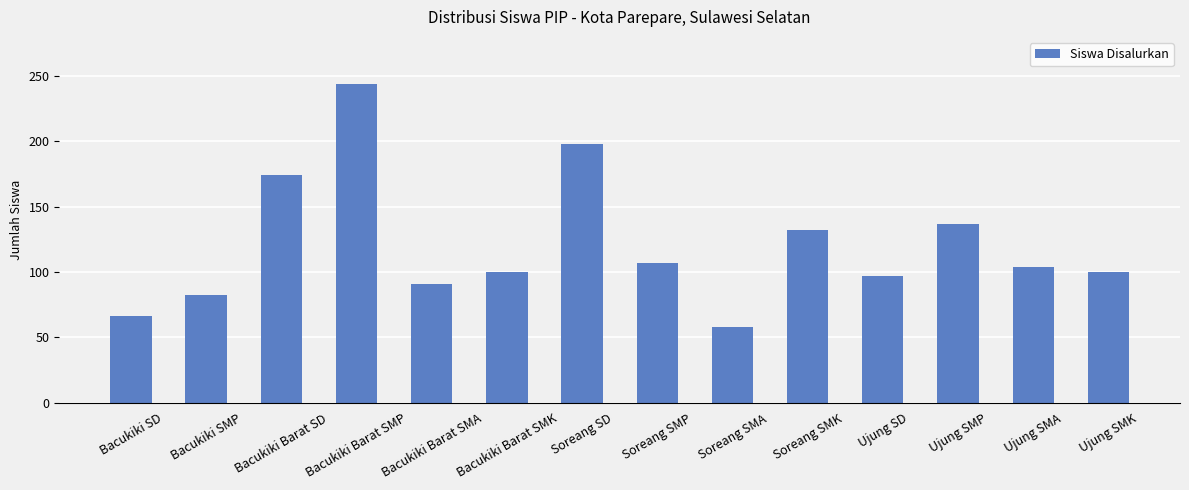

What is the label of the 2nd bar from the left?

Bacukiki SMP